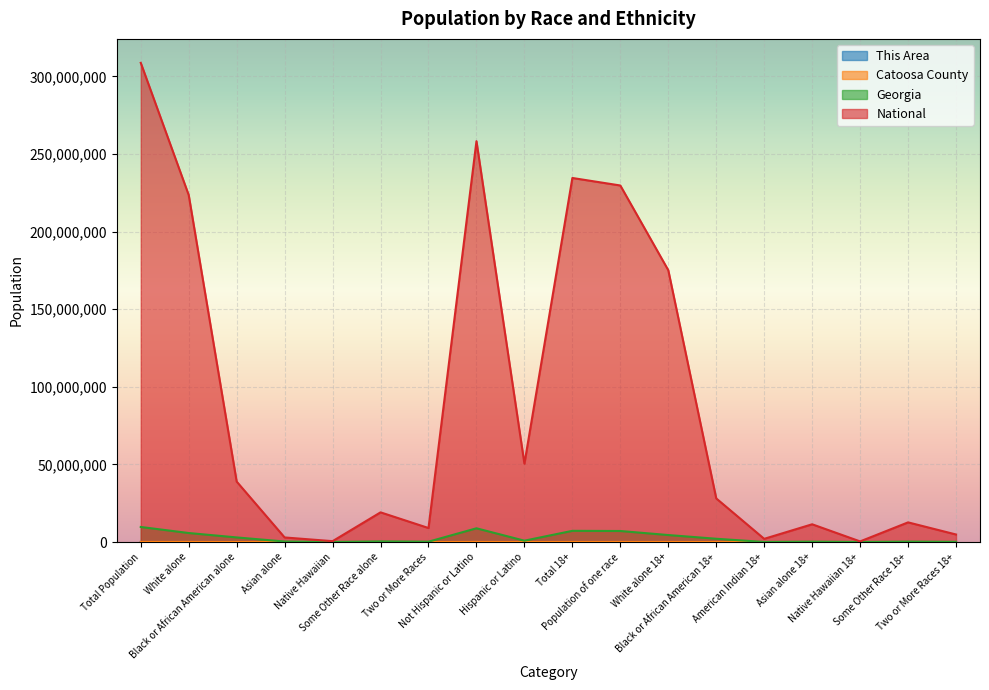

Reading left to right, what are all the values shown in this chart?

This Area: Total Population=3	White alone=3119	Black or African American alone=19	Asian alone=5	Native Hawaiian=0	Some Other Race alone=32	Two or More Races=47	Not Hispanic or Latino=3184	Hispanic or Latino=49	Total 18+=2371	Population of one race=2343	White alone 18+=2299	Black or African American 18+=14	American Indian 18+=9	Asian alone 18+=1	Native Hawaiian 18+=0	Some Other Race 18+=20	Two or More Races 18+=28
Catoosa County: Total Population=63942	White alone=59845	Black or African American alone=1392	Asian alone=783	Native Hawaiian=34	Some Other Race alone=621	Two or More Races=1055	Not Hispanic or Latino=62473	Hispanic or Latino=1469	Total 18+=48002	Population of one race=47489	White alone 18+=45420	Black or African American 18+=946	American Indian 18+=144	Asian alone 18+=572	Native Hawaiian 18+=23	Some Other Race 18+=384	Two or More Races 18+=513
Georgia: Total Population=9687653	White alone=5787440	Black or African American alone=2950435	Asian alone=314467	Native Hawaiian=6799	Some Other Race alone=388872	Two or More Races=207489	Not Hispanic or Latino=8833964	Hispanic or Latino=853689	Total 18+=7196101	Population of one race=7089529	White alone 18+=4481721	Black or African American 18+=2097470	American Indian 18+=23053	Asian alone 18+=236031	Native Hawaiian 18+=4751	Some Other Race 18+=246503	Two or More Races 18+=106572
National: Total Population=308745538	White alone=223553265	Black or African American alone=38929319	Asian alone=2932248	Native Hawaiian=540013	Some Other Race alone=19107368	Two or More Races=9009073	Not Hispanic or Latino=258267944	Hispanic or Latino=50477594	Total 18+=234564071	Population of one race=229723394	White alone 18+=175134916	Black or African American 18+=28088003	American Indian 18+=2043876	Asian alone 18+=11422616	Native Hawaiian 18+=382409	Some Other Race 18+=12651574	Two or More Races 18+=4840677